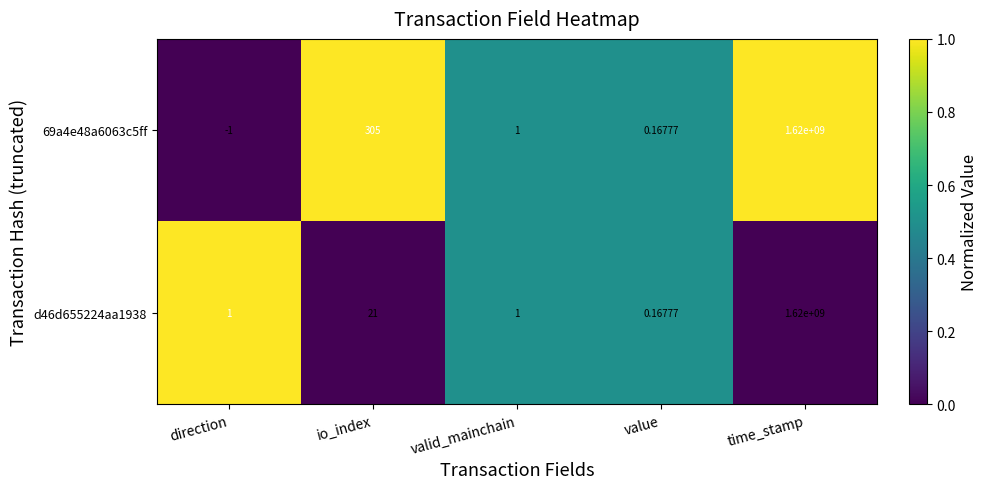

Which series has the largest range (max minus min)?

69a4e48a6063c5ff